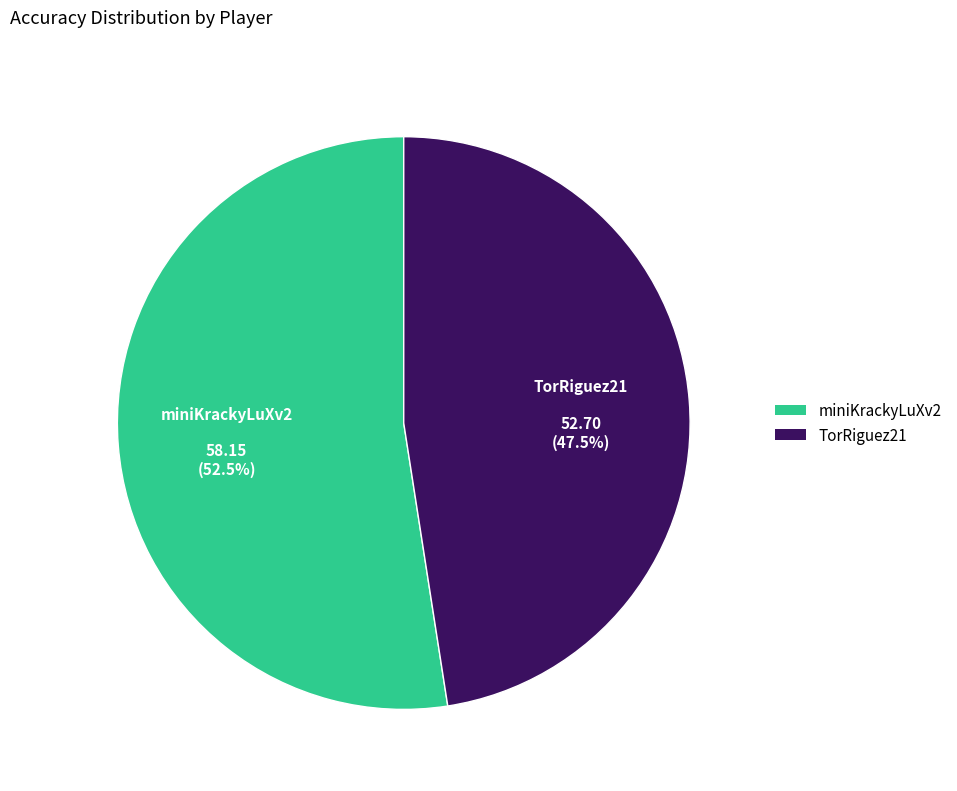

Which category has the smallest portion of the pie?

TorRiguez21